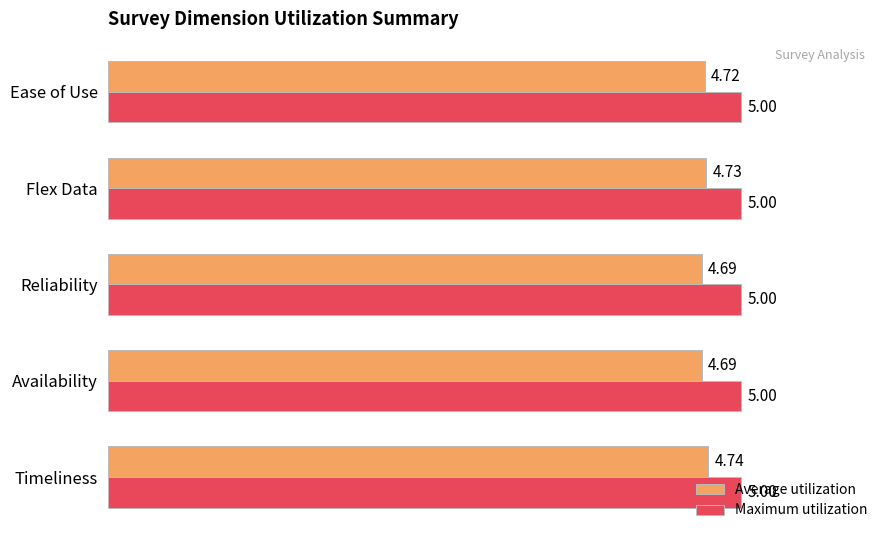

What is the difference between the highest and lowest values at Ease of Use?

0.3